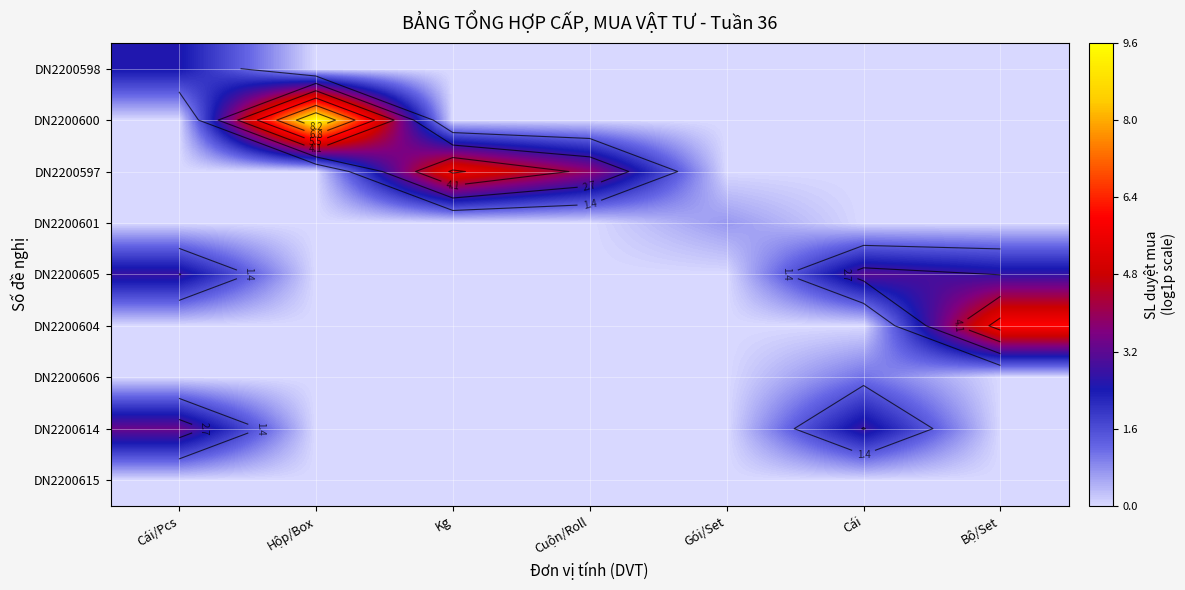

At how many categories does at least one series exceed 1?

6